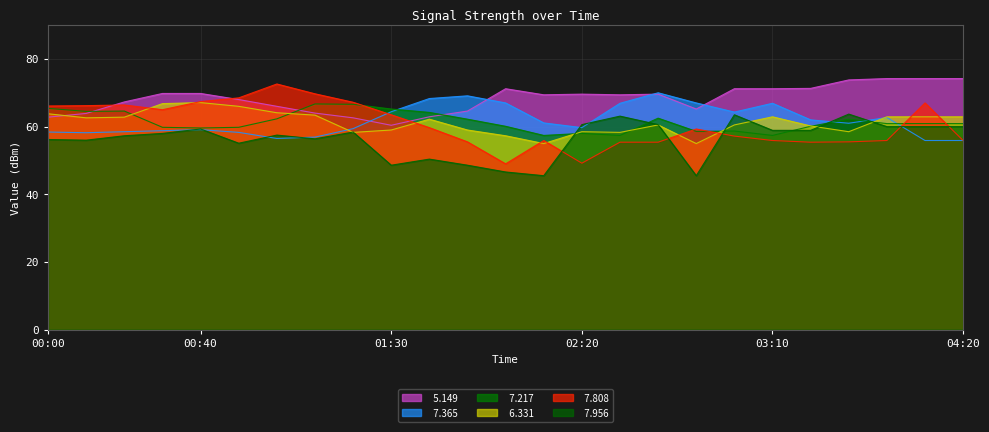

List the labels in order of   7.956 value, largest first.

03:30, 03:00, 02:30, 02:20, 02:40, 04:00, 04:10, 04:20, 00:40, 03:10, 03:20, 01:20, 00:30, 01:00, 00:20, 01:10, 00:00, 00:10, 00:50, 01:40, 01:30, 01:50, 02:00, 02:10, 02:50